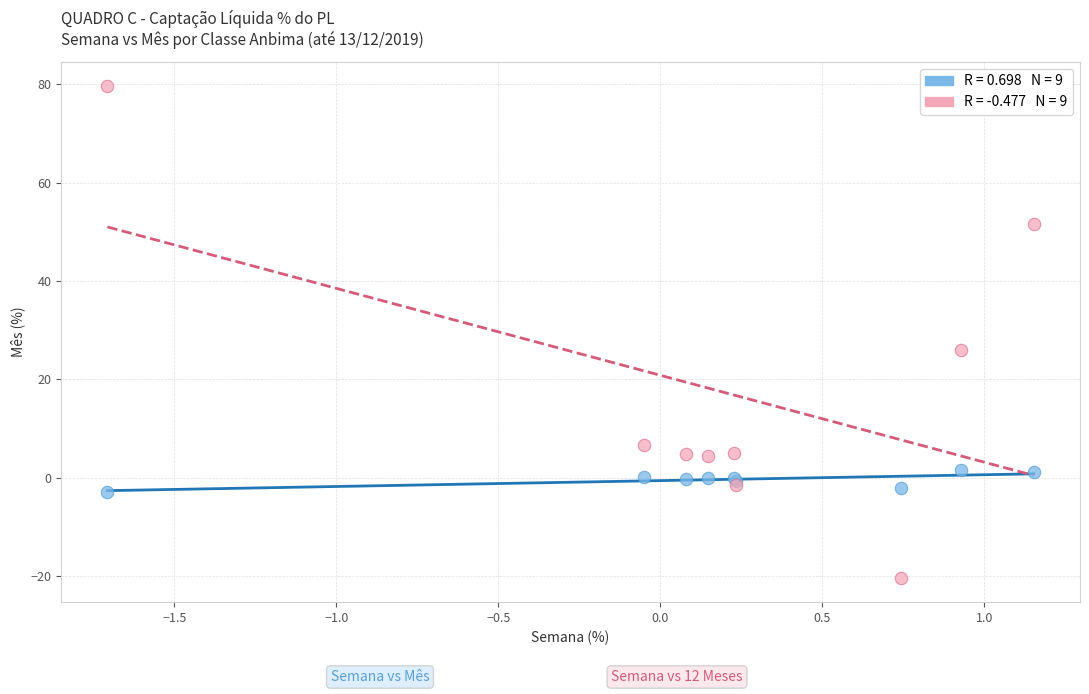

Across all series, what Y value is closest to 29?

26.0